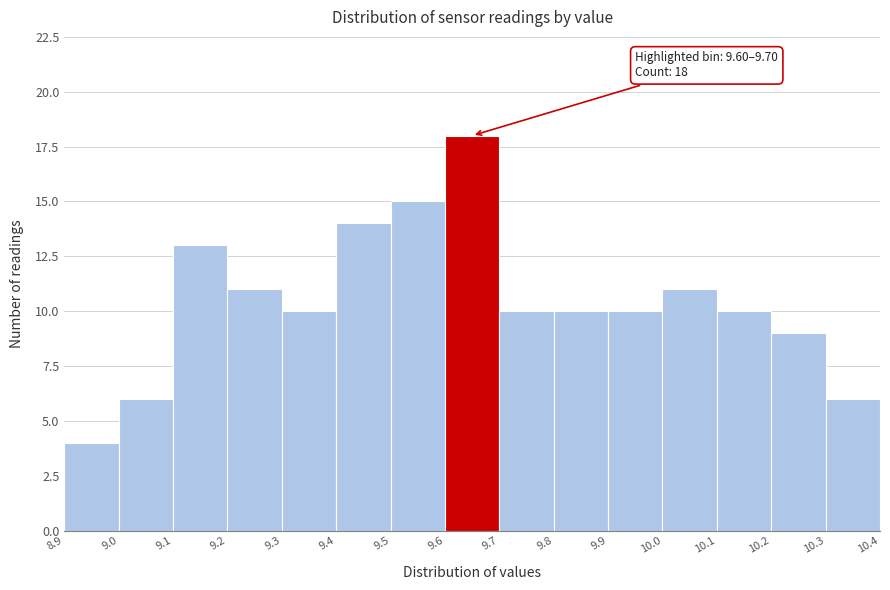

Over which range of the x-axis is the bar tallest?

9.6 to 9.7